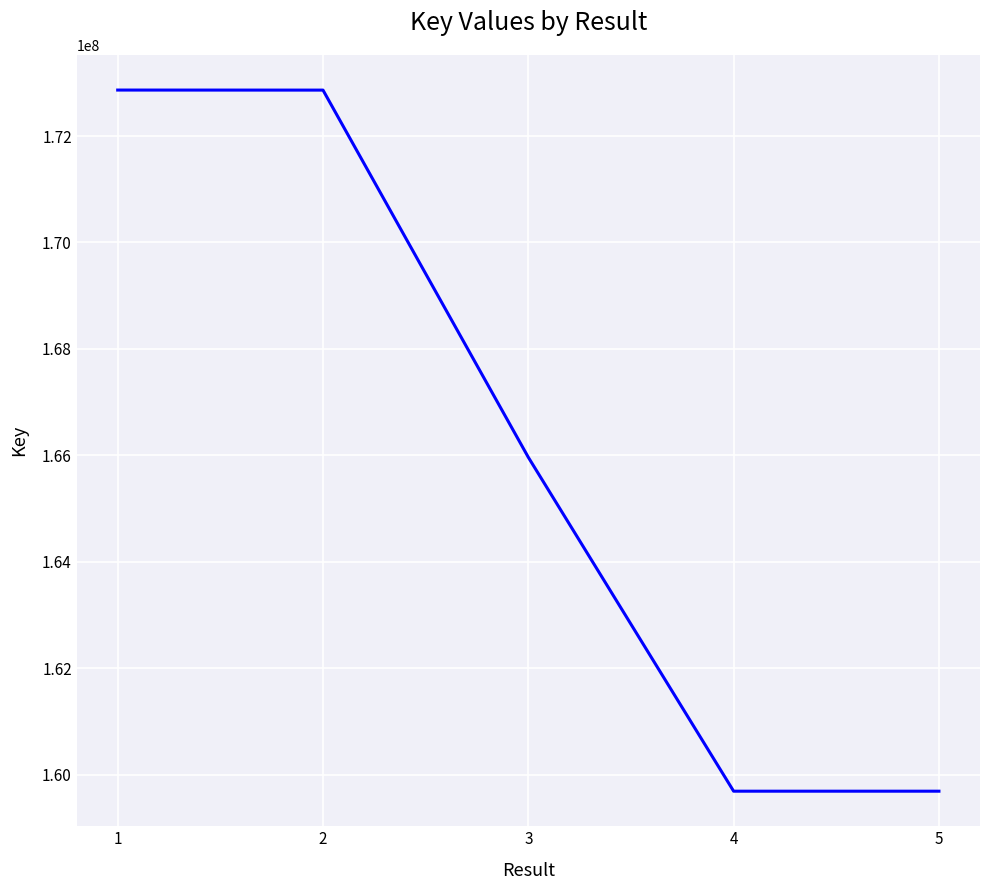

The value at 2 is 89240749. True or false?

False